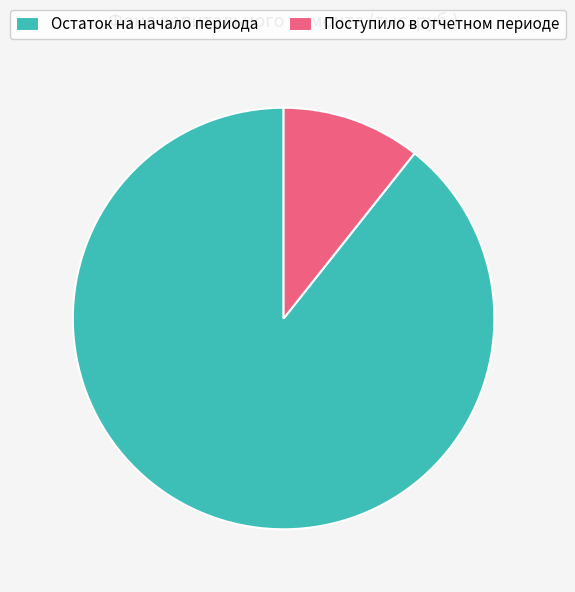

Rank the categories by value from lowest to highest.

Поступило в отчетном периоде, Остаток на начало периода